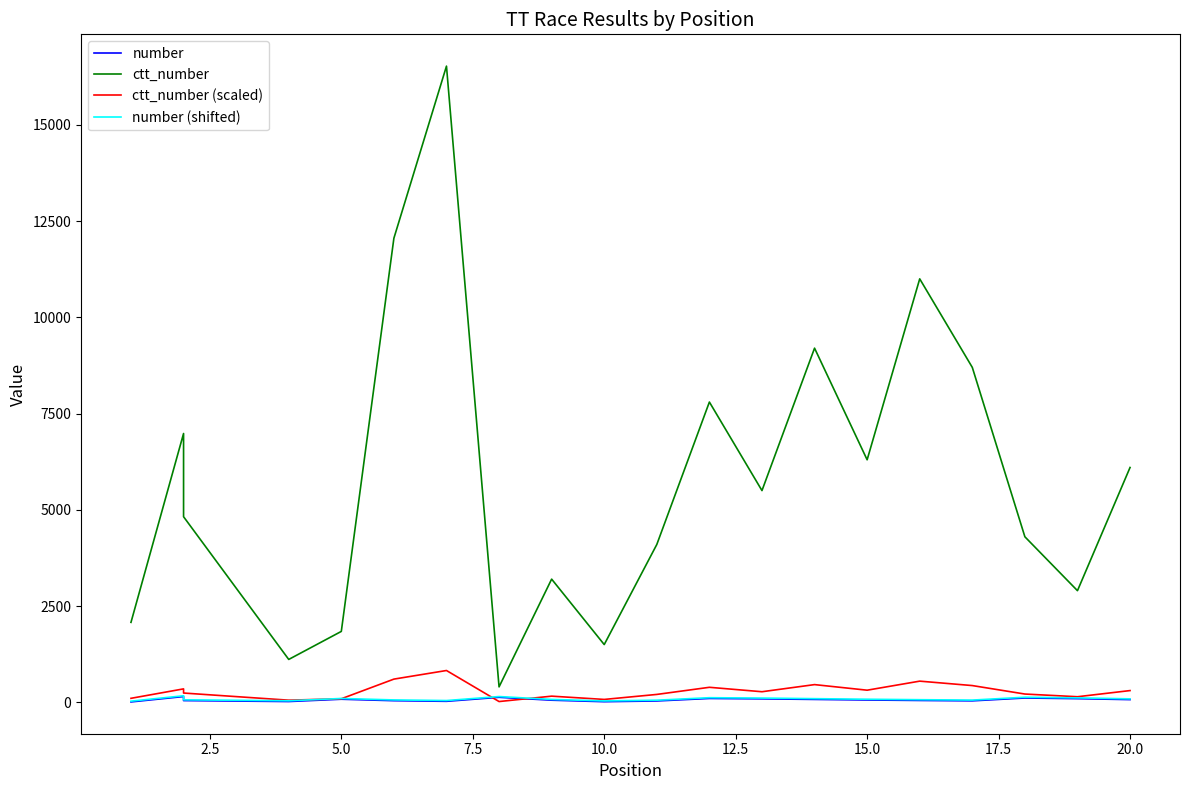

Is it true that ctt_number equals 3224.0 at 15?

False